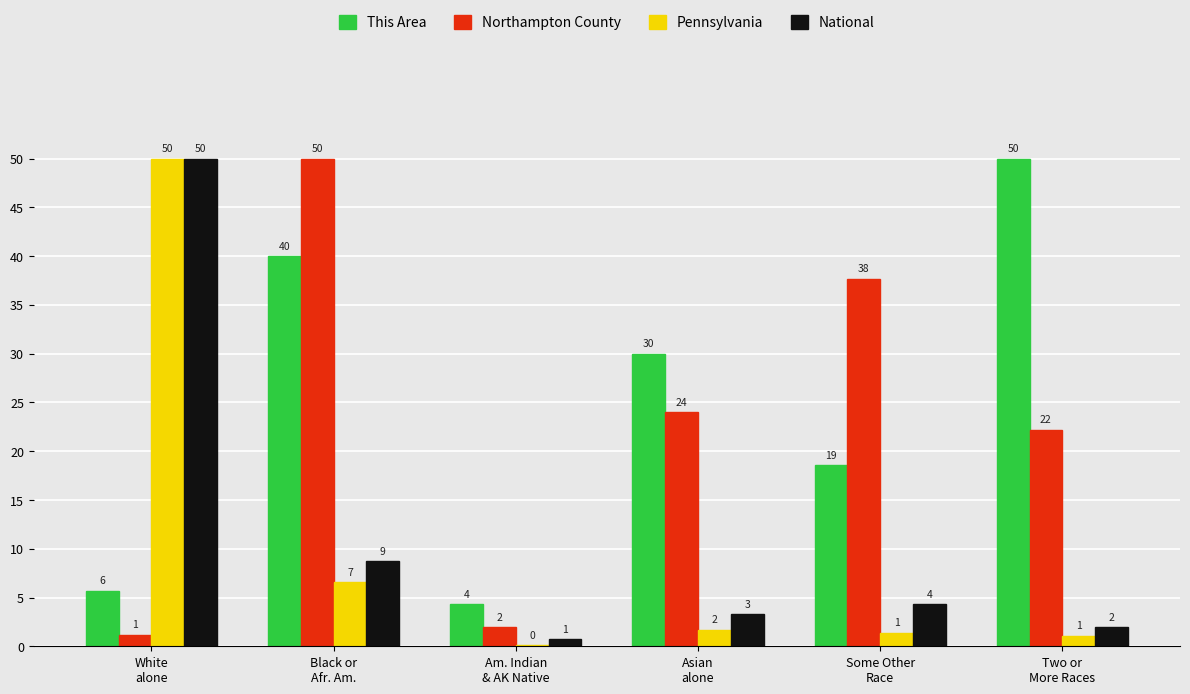

What are all the series names shown in the legend?

This Area, Northampton County, Pennsylvania, National